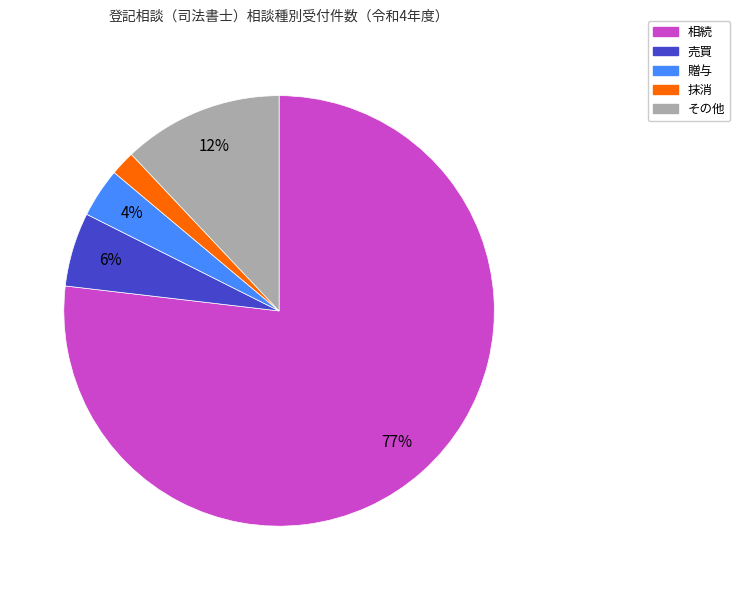

Does any single category account for the majority?

Yes